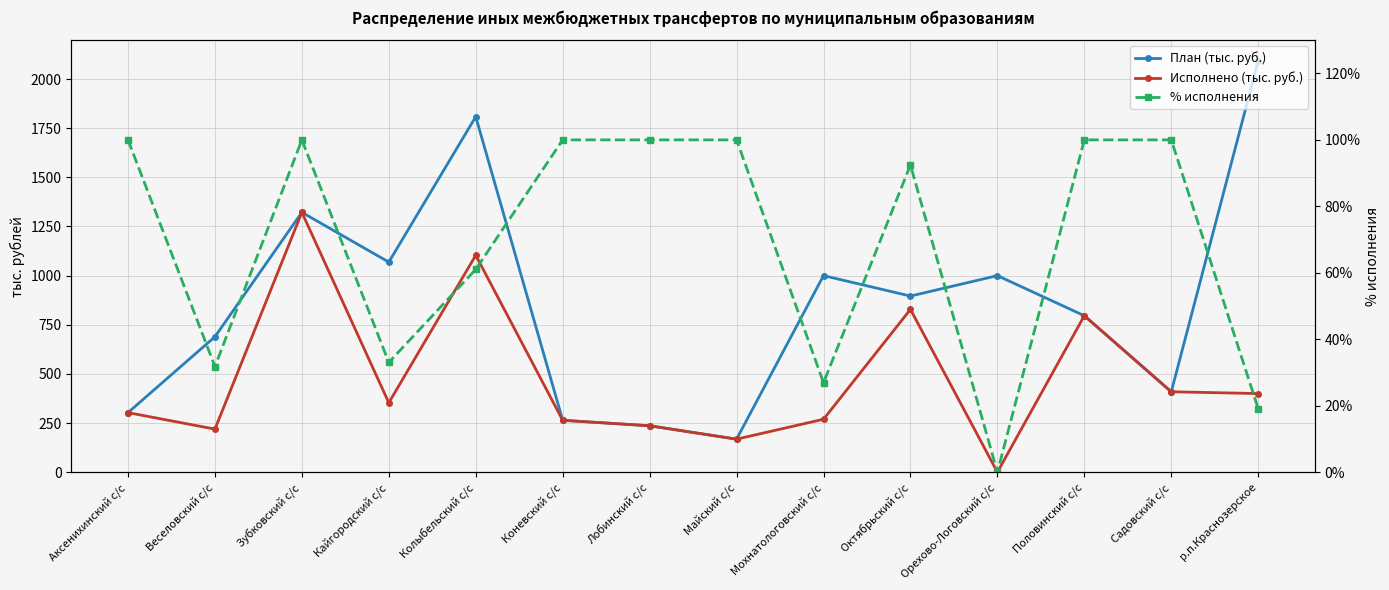

Is this an area chart (filled region under the line)?

No